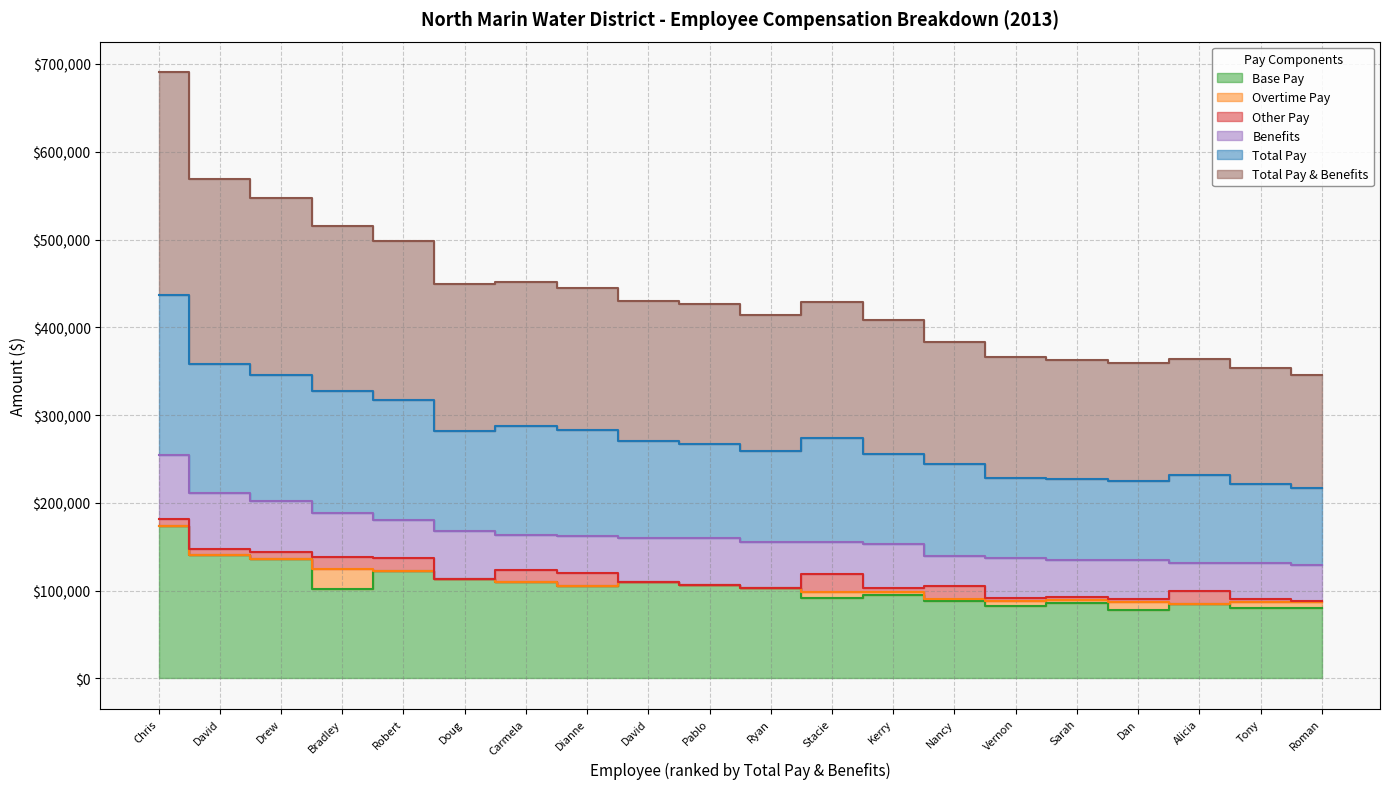

Rank the categories by Base Pay value from highest to lowest.

Chris, David, Drew, Robert, Doug, Carmela, David, Pablo, Dianne, Ryan, Bradley, Kerry, Stacie, Nancy, Sarah, Alicia, Vernon, Tony, Roman, Dan